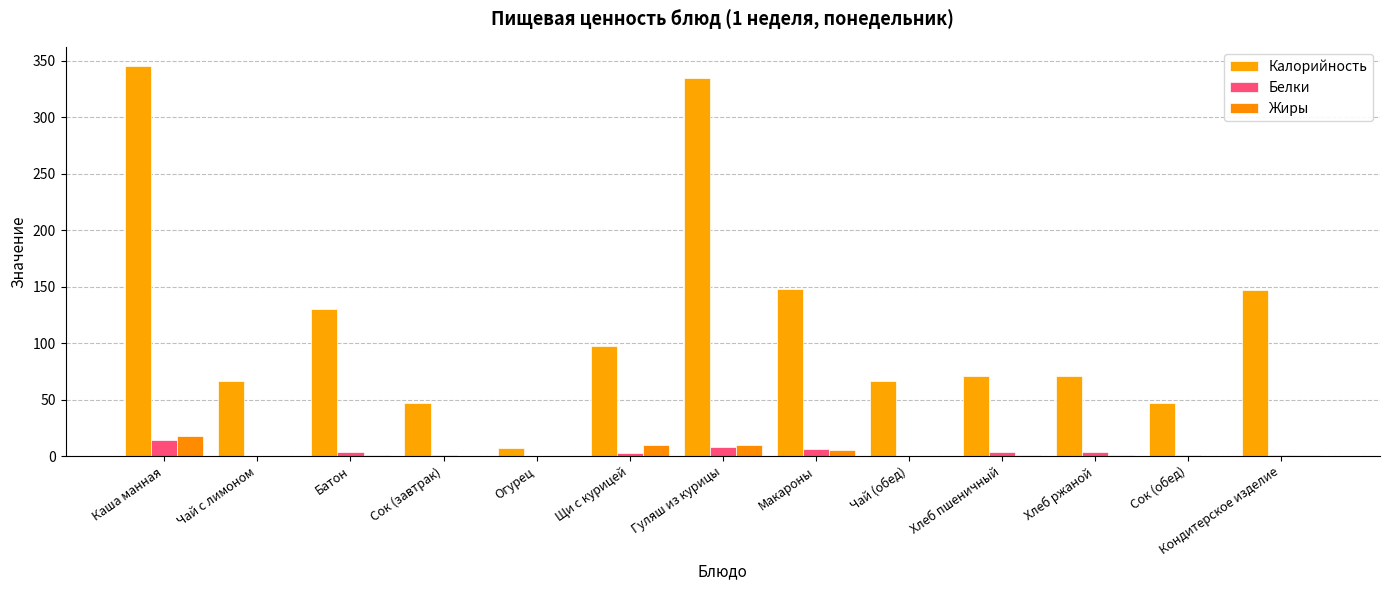

What is the label of the 10th bar from the right?

Сок (завтрак)